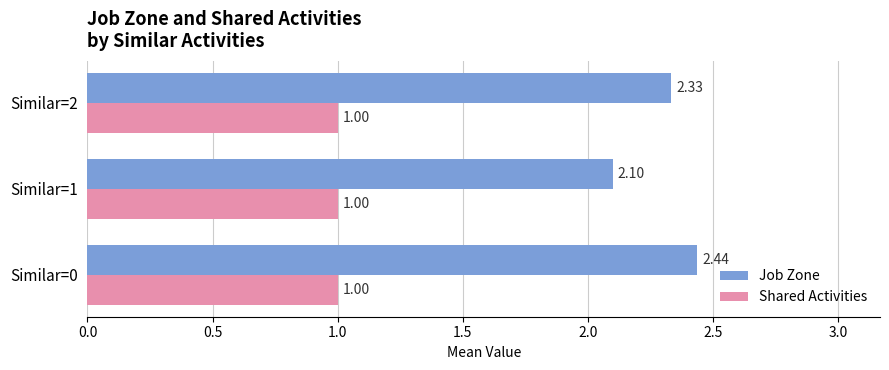

How many distinct data groups are displayed?

2